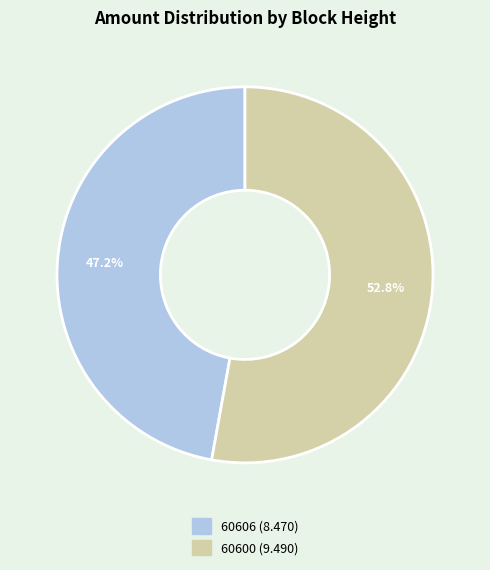

Combined, what portion of the pie is 60600 and 60606?

100.0%